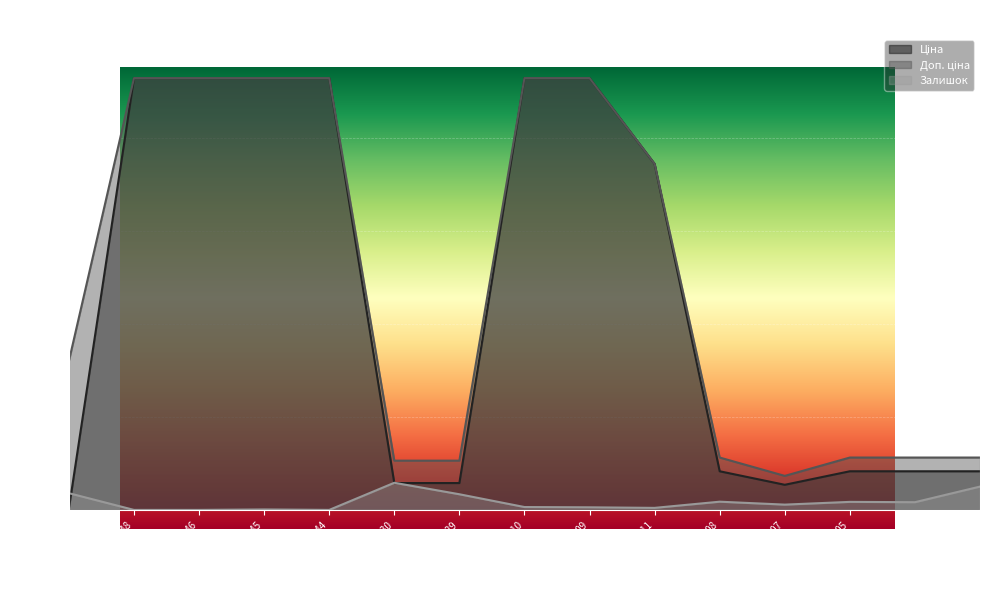

Where does the Ціна series first go above 831?

284162248